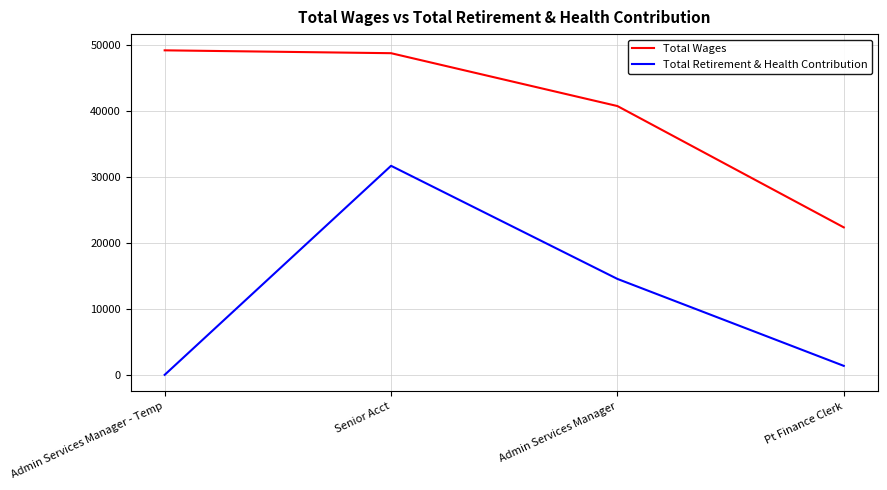

Which series has the largest range (max minus min)?

Total Retirement & Health Contribution